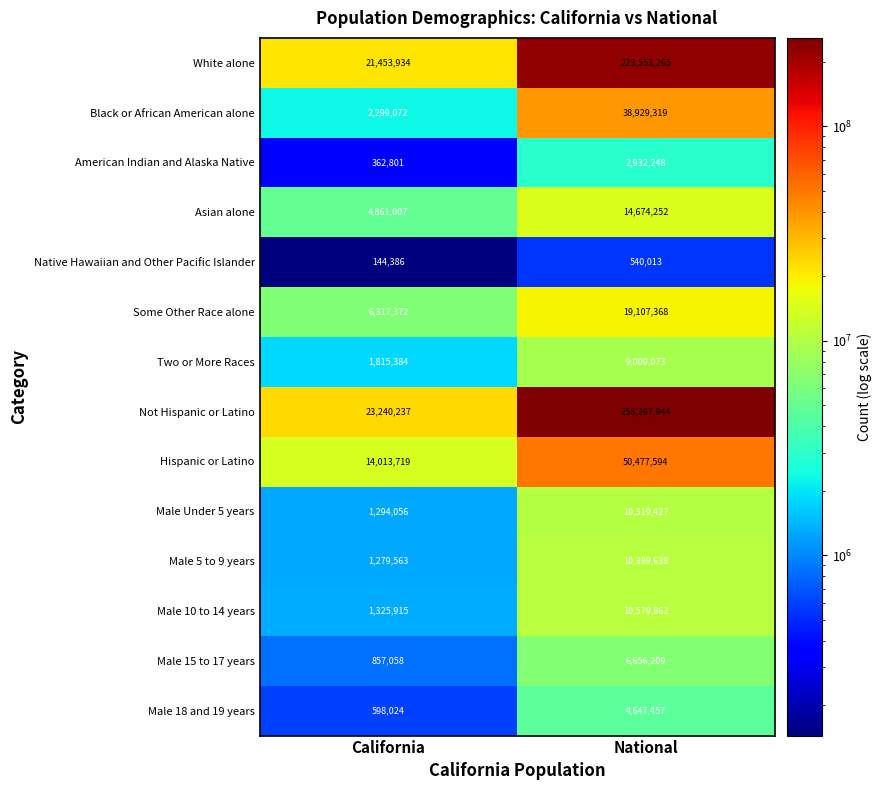

How many distinct data groups are displayed?

14